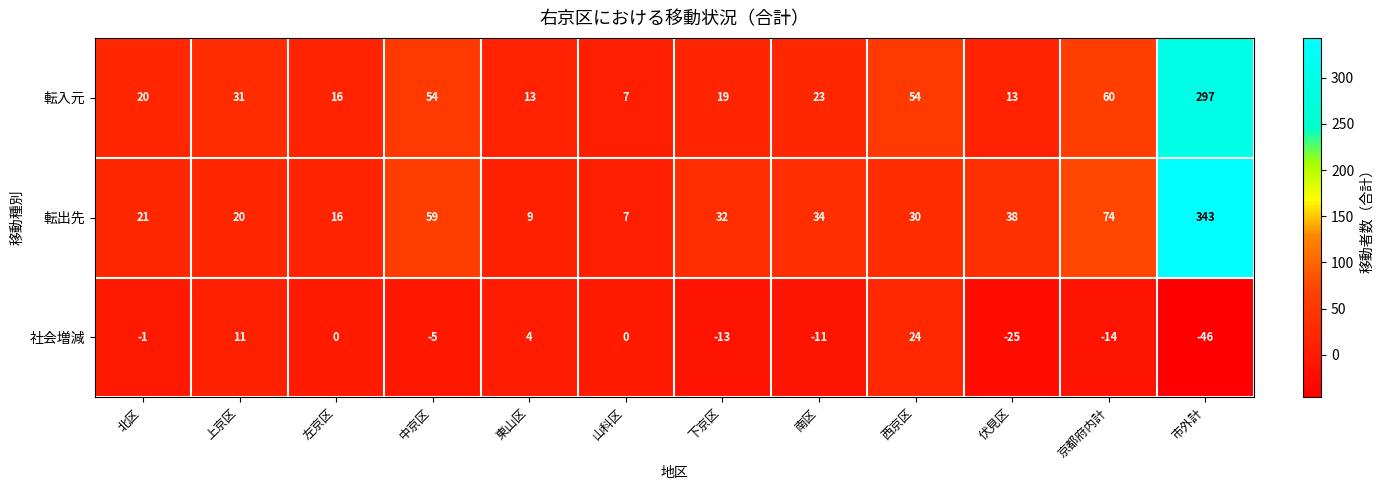

True or false: 転出先 has a value of 18 at 南区.

False